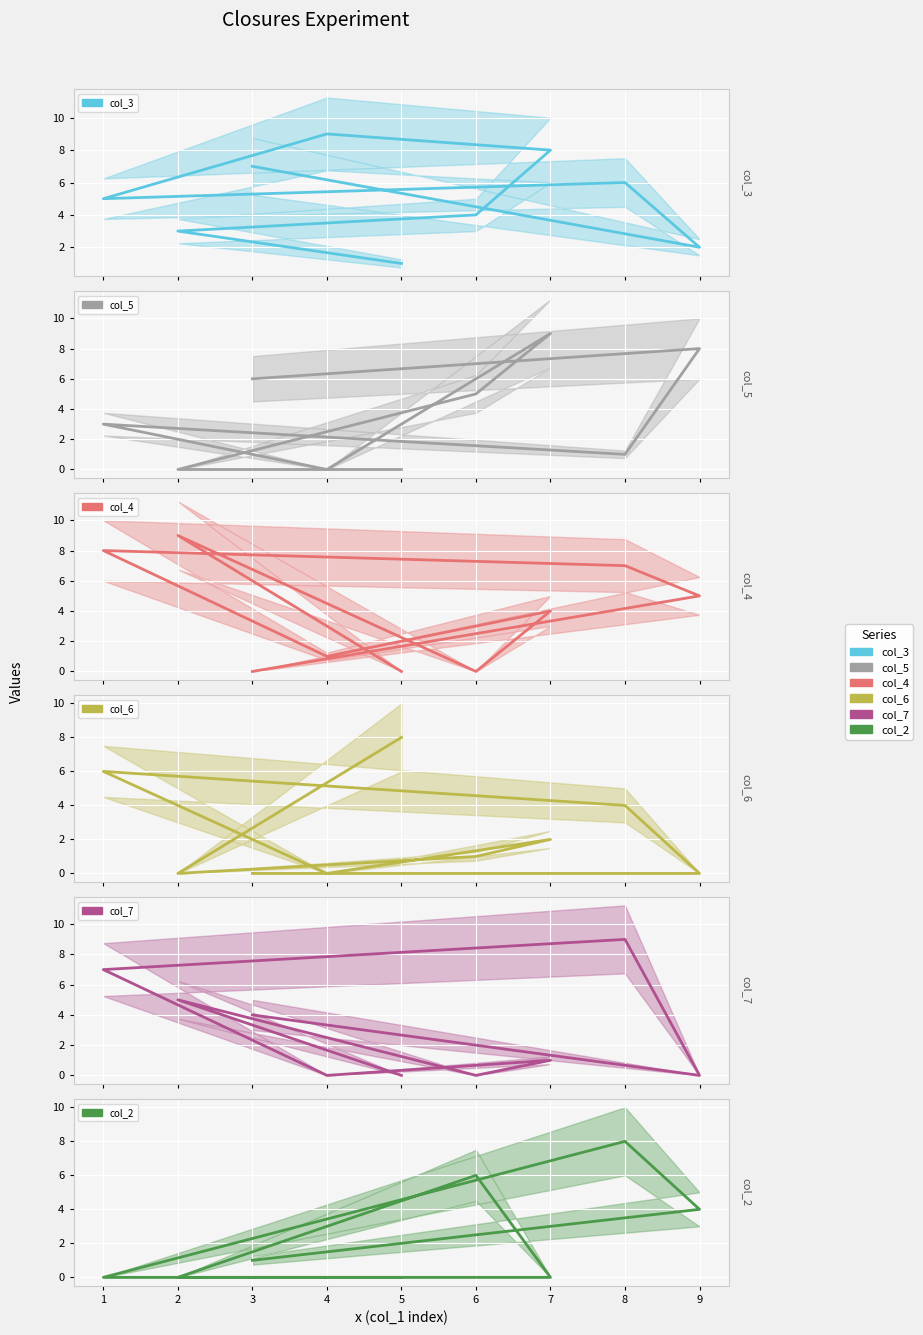

Reading left to right, extract all data points from this chart.

col_3: 1	3	4	8	9	5	6	2	7
col_5: 0	0	5	9	0	3	1	8	6
col_4: 0	9	0	4	1	8	7	5	0
col_6: 8	0	1	2	0	6	4	0	0
col_7: 0	5	0	1	0	7	9	0	4
col_2: 0	0	6	0	0	0	8	4	1